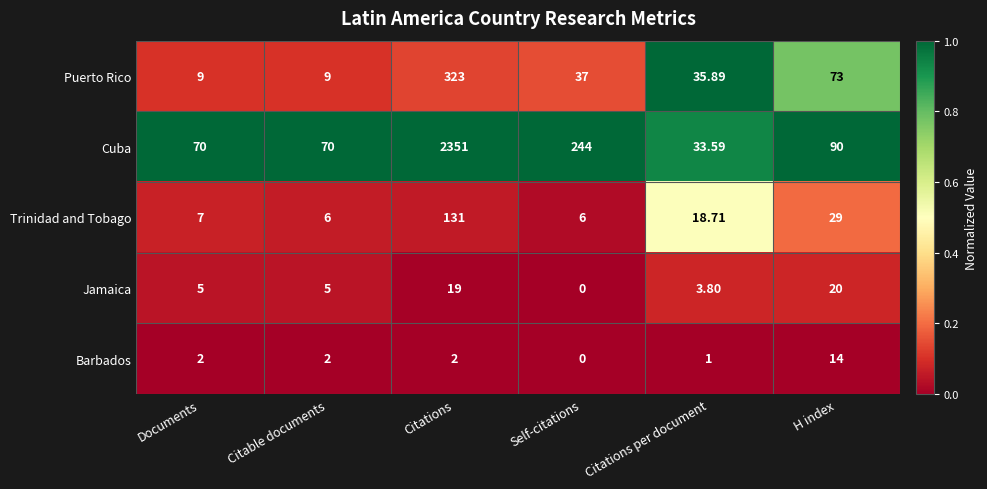

At which category is the sum across all series the highest?

Citations